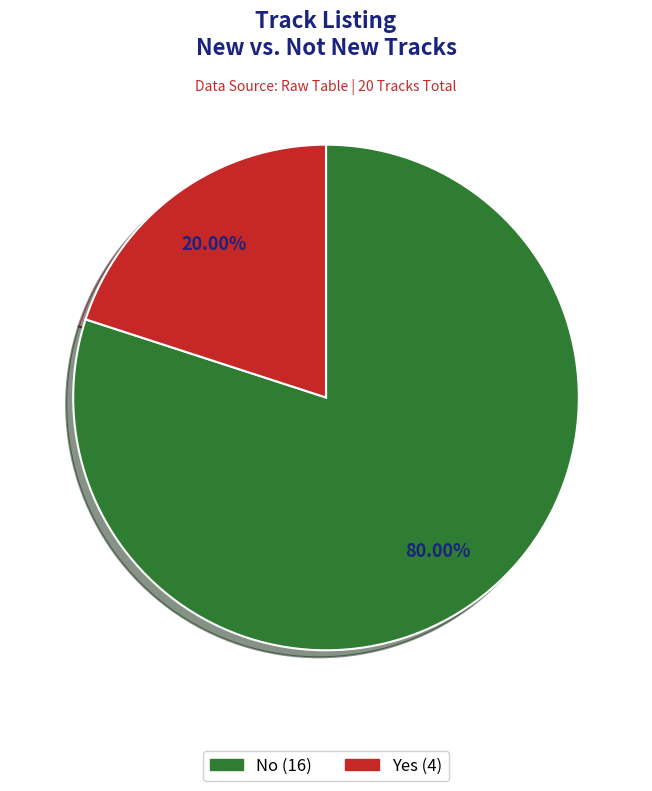

To the nearest percent, what portion does Yes represent?

20%